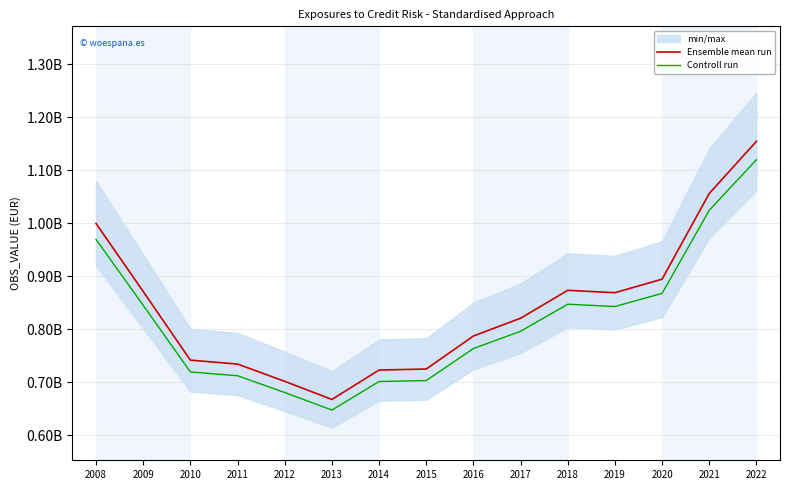

Which series has the largest range (max minus min)?

Ensemble mean run